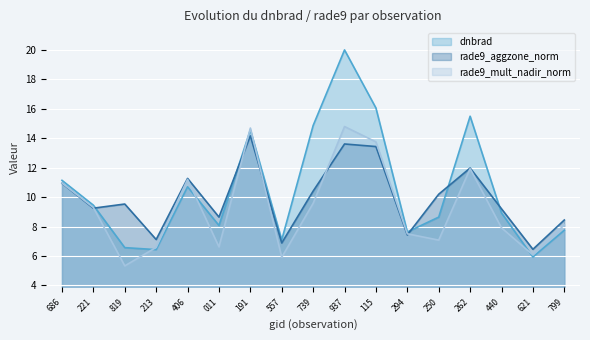

How many interior local valleys does the rade9_aggzone_norm series have?

6